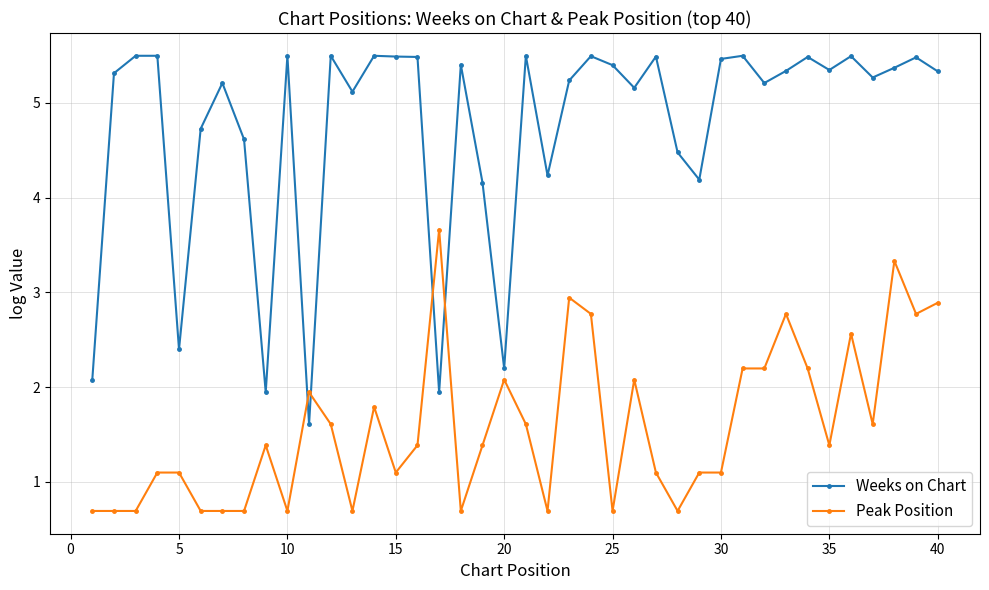

How many values in the Weeks on Chart series exceed 5?

28